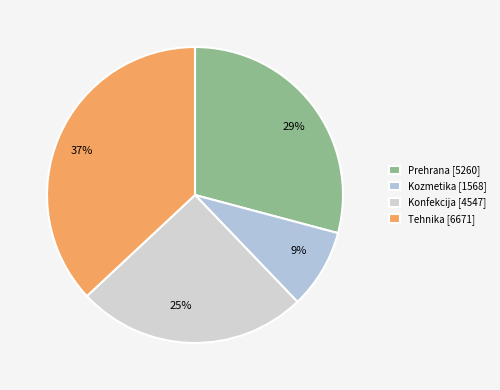

The Tehnika slice represents 30% of the pie. True or false?

False